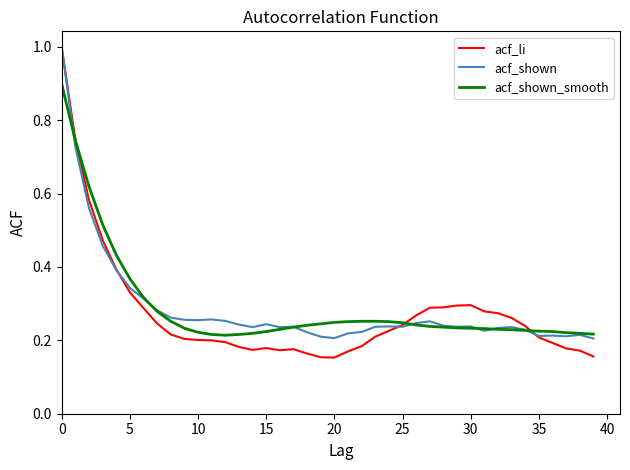

Which series ends up on top after the final intersection of acf_shown_smooth and acf_shown?

acf_shown_smooth